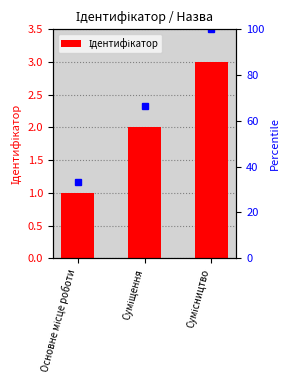

How many bars are there in total?

3